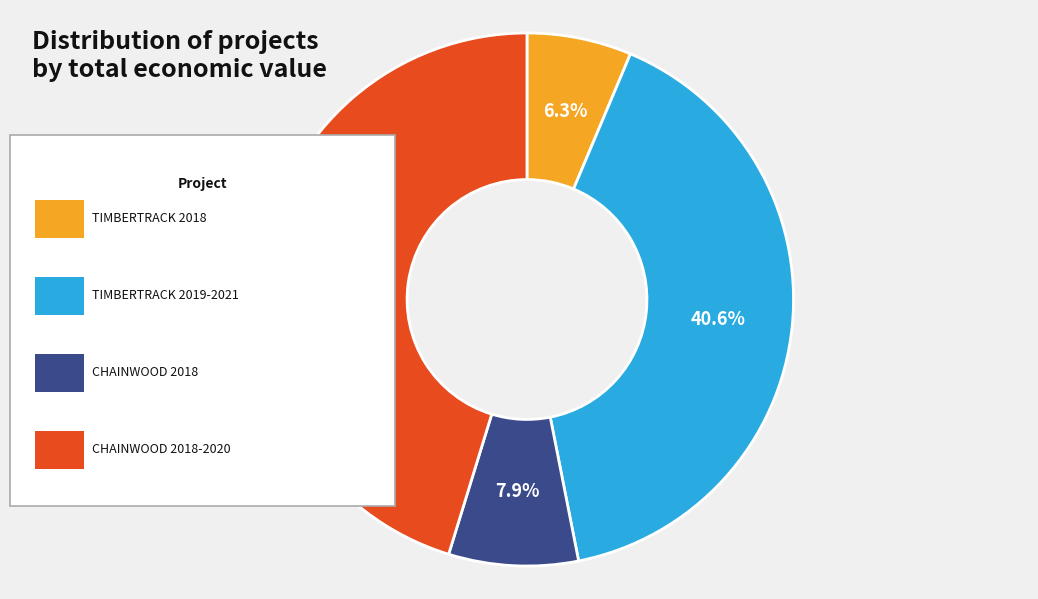

Is there any slice that represents more than half of the pie?

No